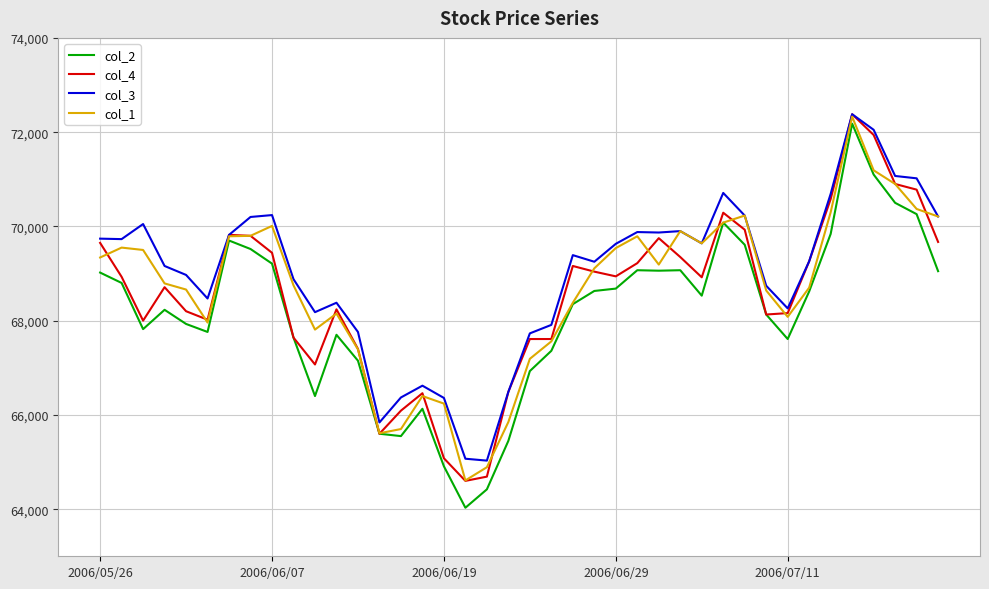

Which series has the widest spread of values?

col_2